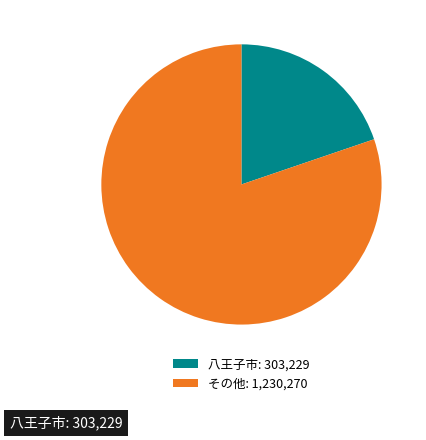

Which has a higher value, その他: 1,230,270 or 八王子市: 303,229?

その他: 1,230,270